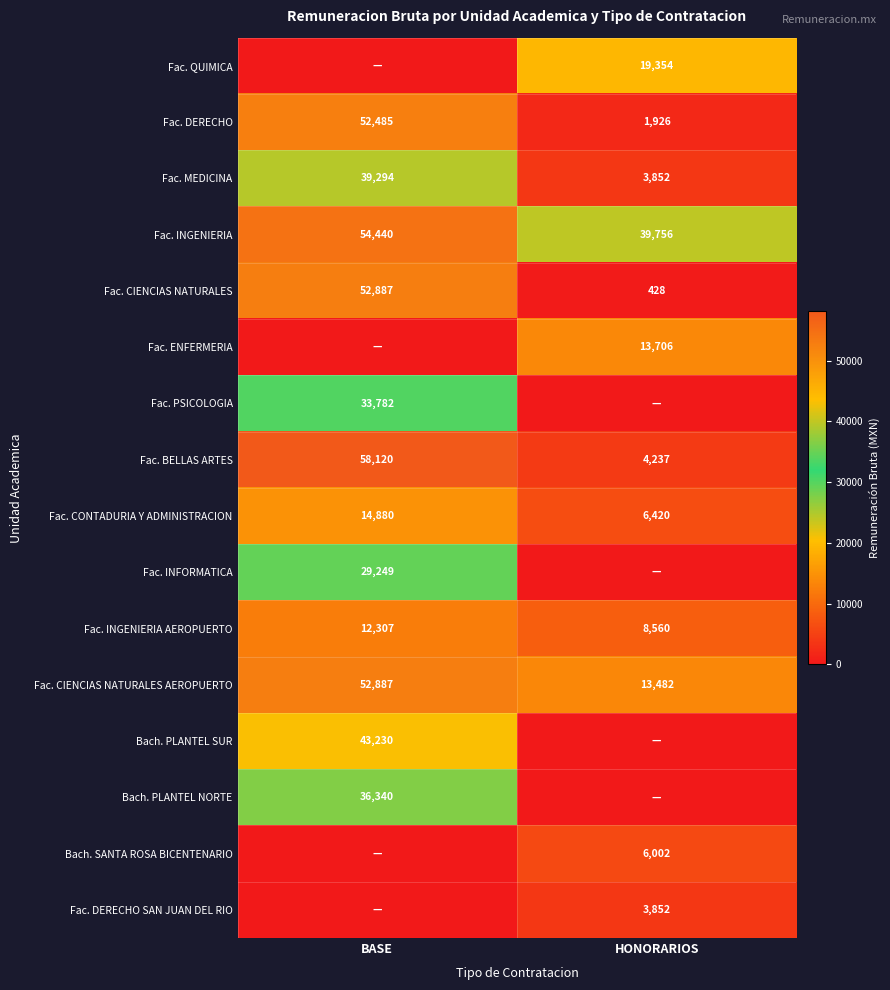

What is the average value of the Fac. CIENCIAS NATURALES series?

26658